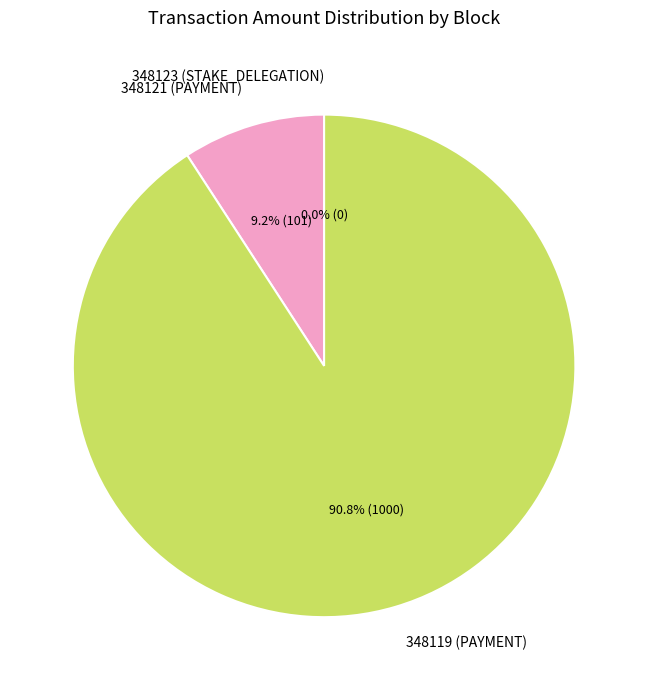

What is the ratio of the value at 348119 (PAYMENT) to the value at 348121 (PAYMENT)?

9.9